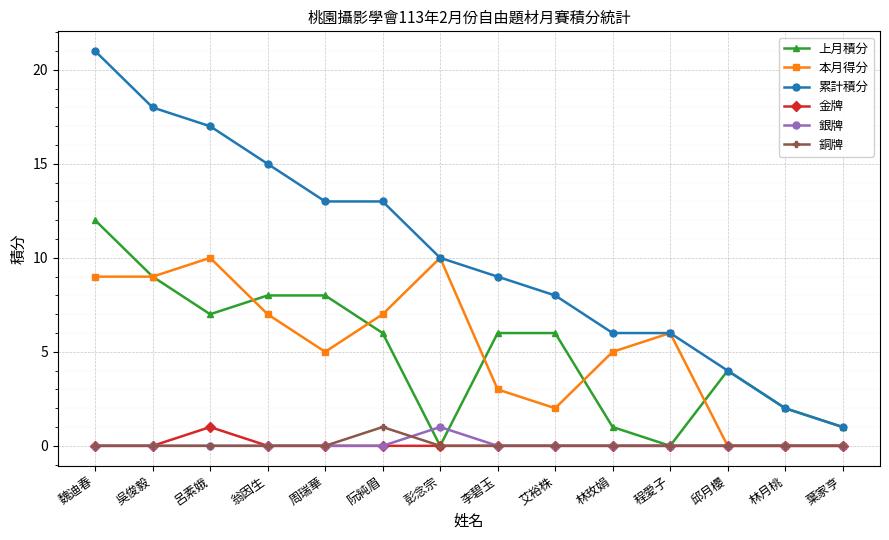

What is the difference between the highest and lowest values at 彭念宗?

10